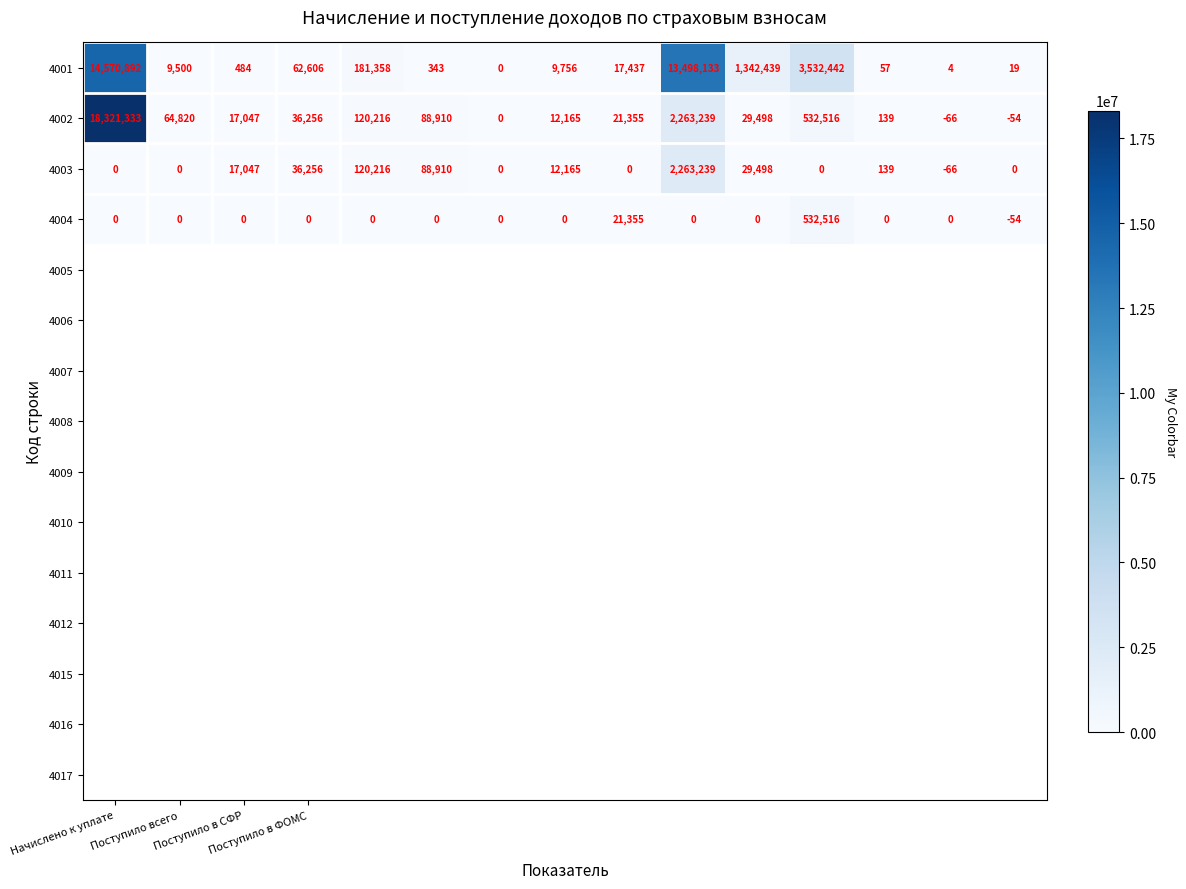

List the series in order of their peak value, highest first.

4002, 4001, 4003, 4004